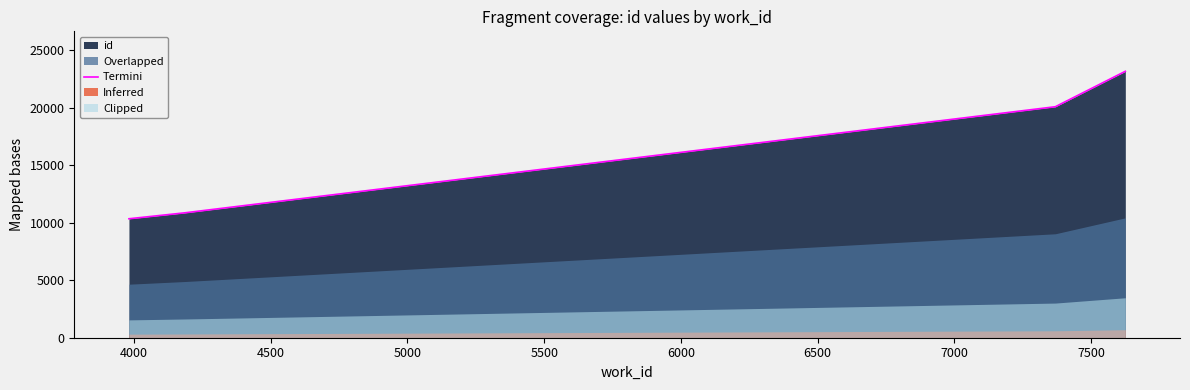

What is the maximum value shown in the chart?

23162